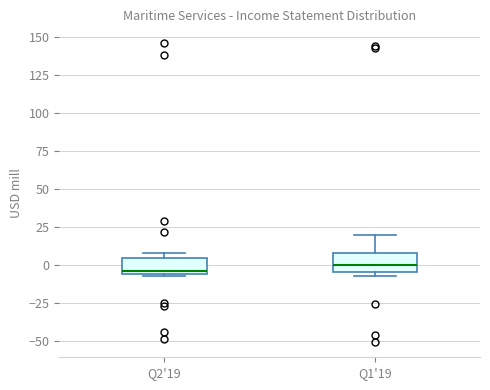

Where is the upper edge of the box for Q2'19 on the y-axis? The values are not printed on the chart, so give them approximately, as read against the axis.

5